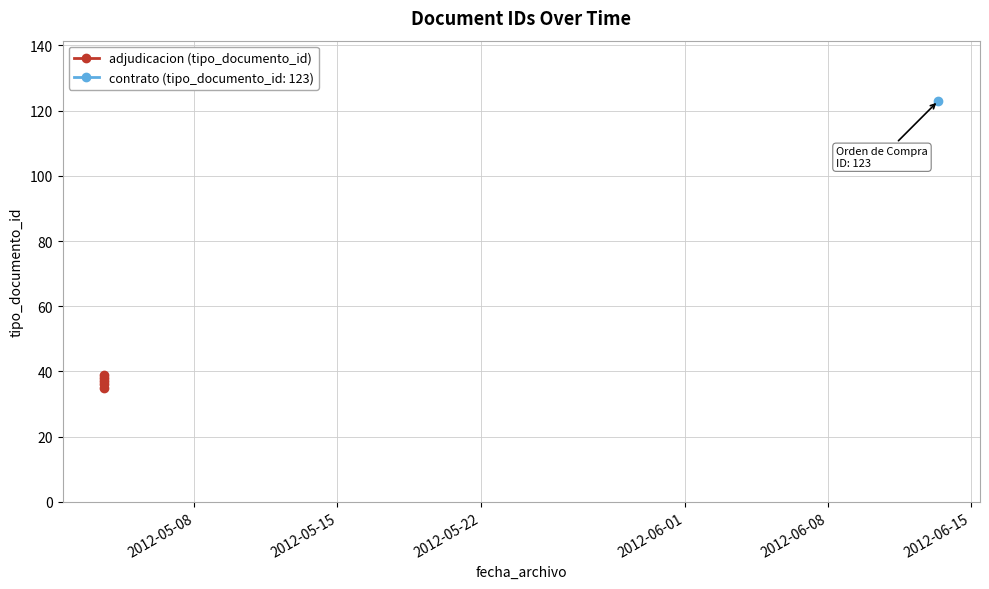

What is the sum of the values at 2012-06-08 and 2012-05-08?

72